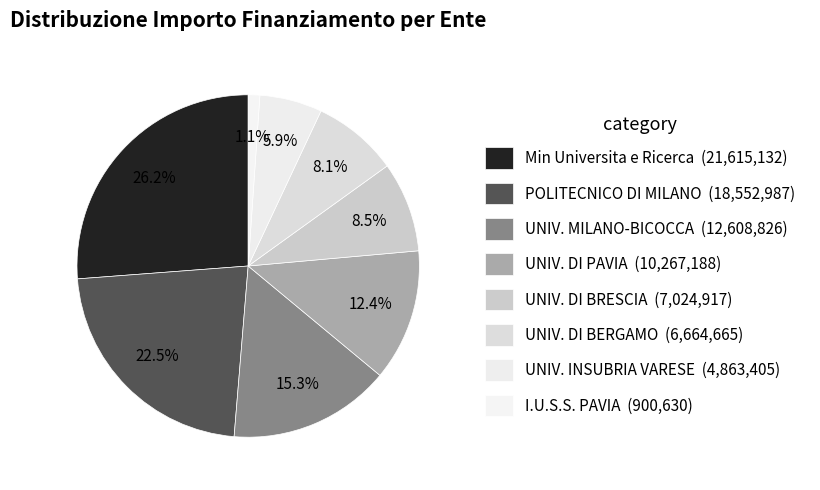

Count the number of slices in the pie.

8